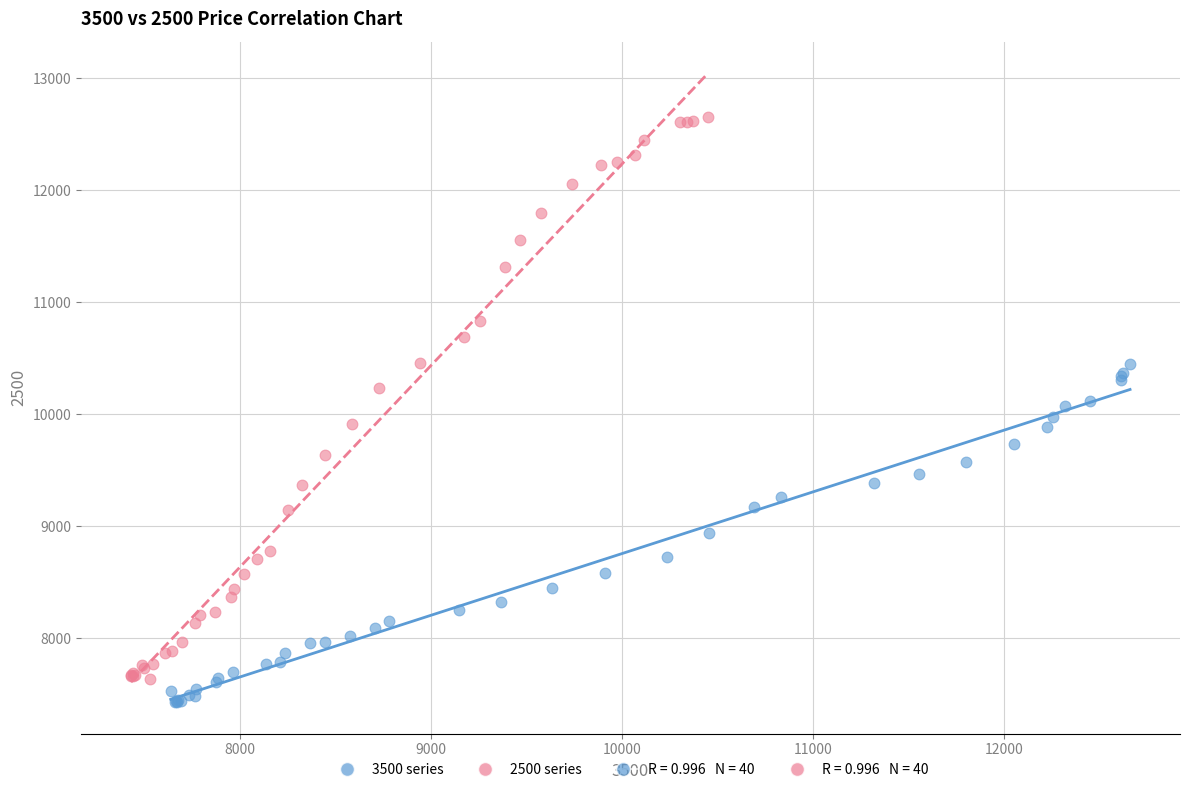

Which series contains the highest Y value?

2500 series